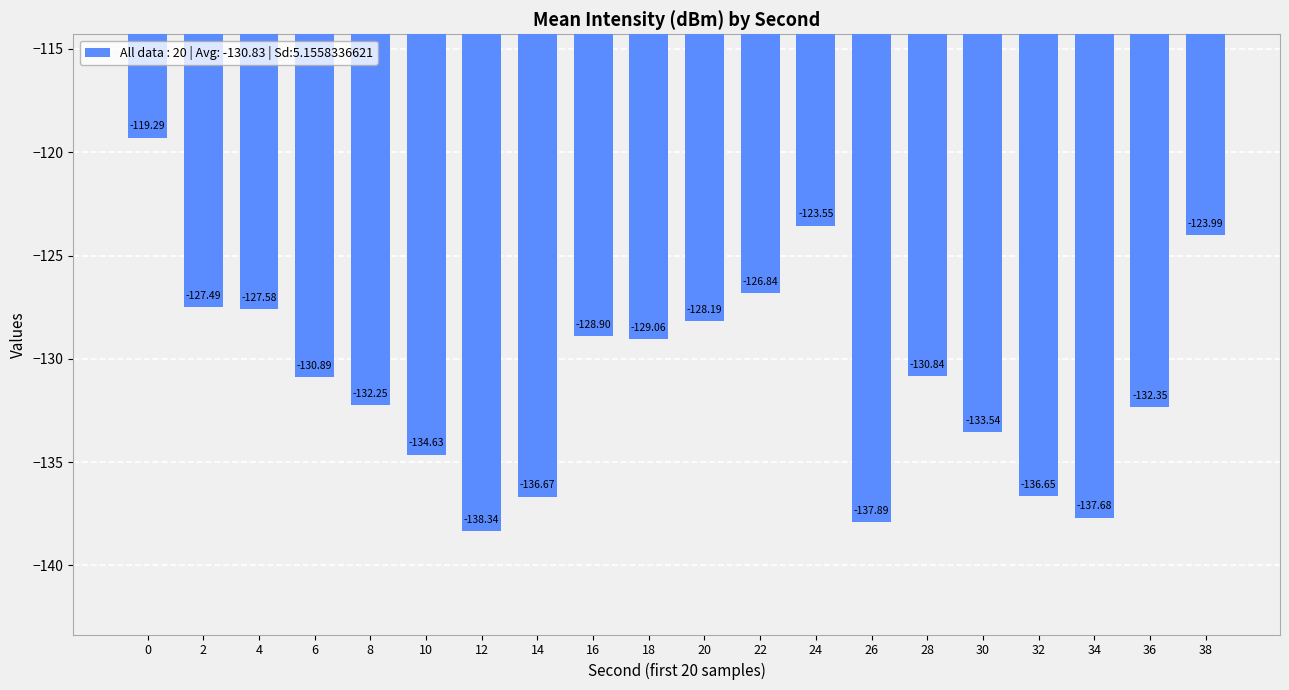

What is the average value?

-130.8